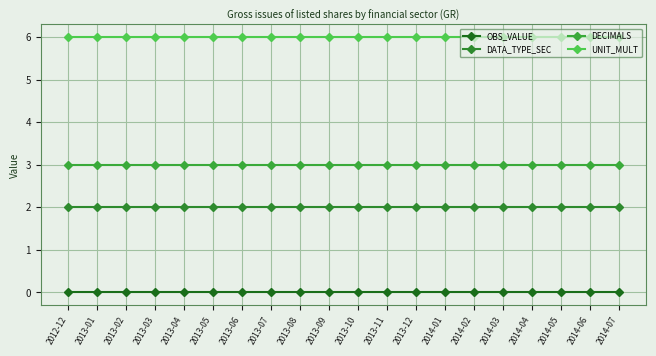

True or false: UNIT_MULT has a value of 6 at 2013-07.

True